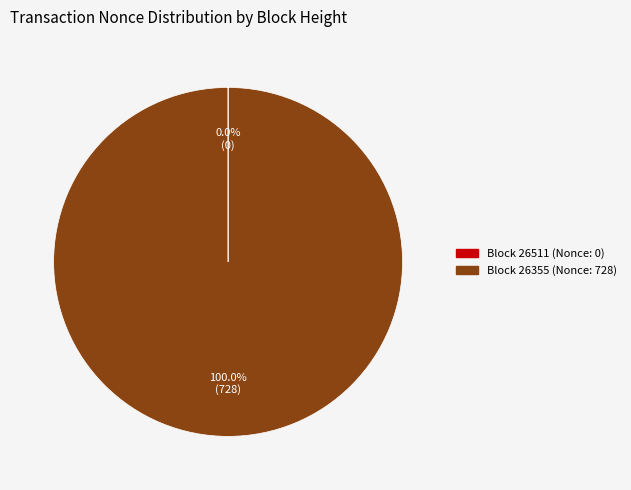

Does any single category account for the majority?

Yes